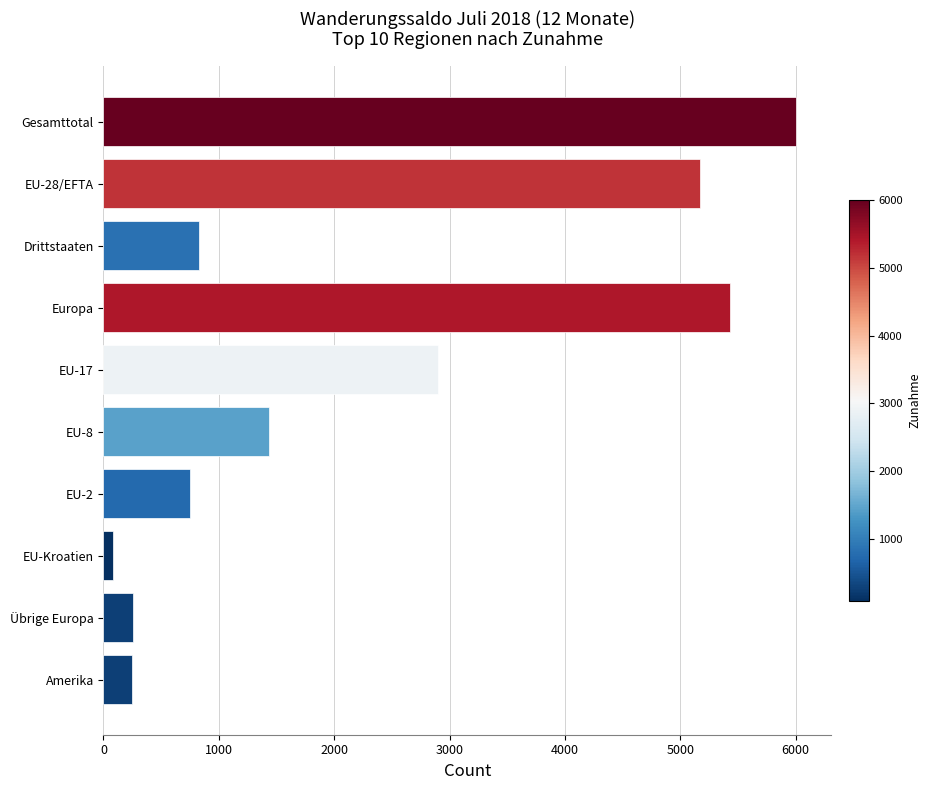

What is the difference between the second highest and second lowest values?

5177